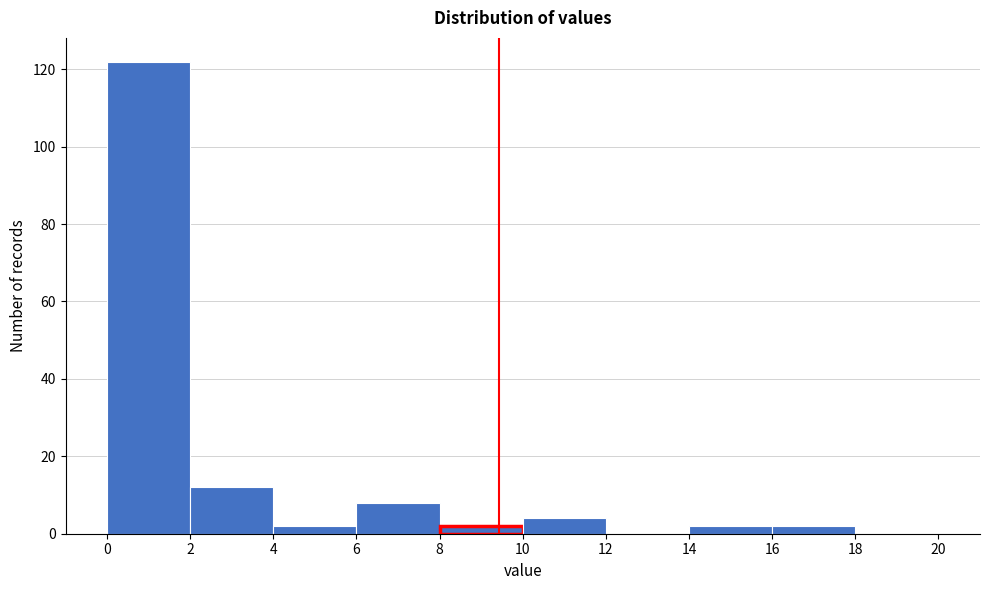

Reading left to right, transcribe this chart: for each bar, give the range it covers on the x-axis and its height. The values are not printed on the chart, so give them approximately, as read against the axis.

0 to 2: 122
2 to 4: 12
4 to 6: 2
6 to 8: 8
8 to 10: 2
10 to 12: 4
12 to 14: 0
14 to 16: 2
16 to 18: 2
18 to 20: 0